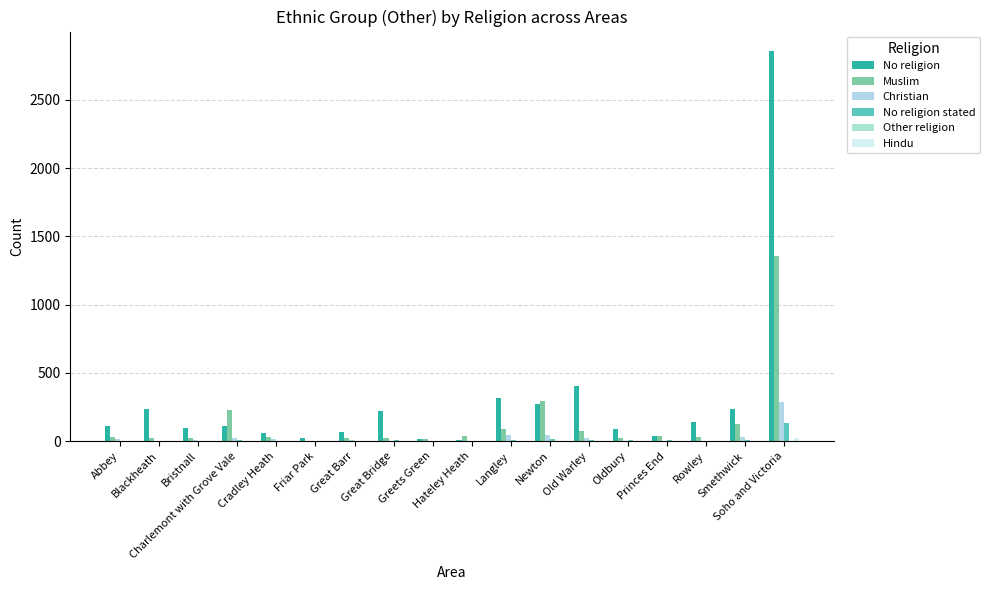

Reading left to right, transcribe all the data shown in this chart.

No religion: Abbey=110	Blackheath=235	Bristnall=100	Charlemont with Grove Vale=114	Cradley Heath=63	Friar Park=27	Great Barr=69	Great Bridge=223	Greets Green=18	Hateley Heath=7	Langley=319	Newton=270	Old Warley=402	Oldbury=86	Princes End=35	Rowley=142	Smethwick=238	Soho and Victoria=2857
Muslim: Abbey=33	Blackheath=24	Bristnall=20	Charlemont with Grove Vale=232	Cradley Heath=34	Friar Park=4	Great Barr=21	Great Bridge=27	Greets Green=13	Hateley Heath=41	Langley=86	Newton=296	Old Warley=76	Oldbury=25	Princes End=35	Rowley=30	Smethwick=125	Soho and Victoria=1354
Christian: Abbey=13	Blackheath=3	Bristnall=10	Charlemont with Grove Vale=22	Cradley Heath=14	Friar Park=1	Great Barr=6	Great Bridge=5	Greets Green=5	Hateley Heath=2	Langley=44	Newton=42	Old Warley=20	Oldbury=2	Princes End=5	Rowley=5	Smethwick=33	Soho and Victoria=286
No religion stated: Abbey=4	Blackheath=0	Bristnall=2	Charlemont with Grove Vale=7	Cradley Heath=4	Friar Park=1	Great Barr=3	Great Bridge=10	Greets Green=1	Hateley Heath=5	Langley=10	Newton=15	Old Warley=12	Oldbury=9	Princes End=6	Rowley=3	Smethwick=9	Soho and Victoria=131
Other religion: Abbey=0	Blackheath=0	Bristnall=0	Charlemont with Grove Vale=0	Cradley Heath=2	Friar Park=0	Great Barr=0	Great Bridge=0	Greets Green=0	Hateley Heath=0	Langley=0	Newton=1	Old Warley=0	Oldbury=0	Princes End=0	Rowley=0	Smethwick=1	Soho and Victoria=5
Hindu: Abbey=1	Blackheath=0	Bristnall=0	Charlemont with Grove Vale=0	Cradley Heath=3	Friar Park=0	Great Barr=0	Great Bridge=2	Greets Green=0	Hateley Heath=0	Langley=3	Newton=1	Old Warley=0	Oldbury=0	Princes End=2	Rowley=4	Smethwick=2	Soho and Victoria=23